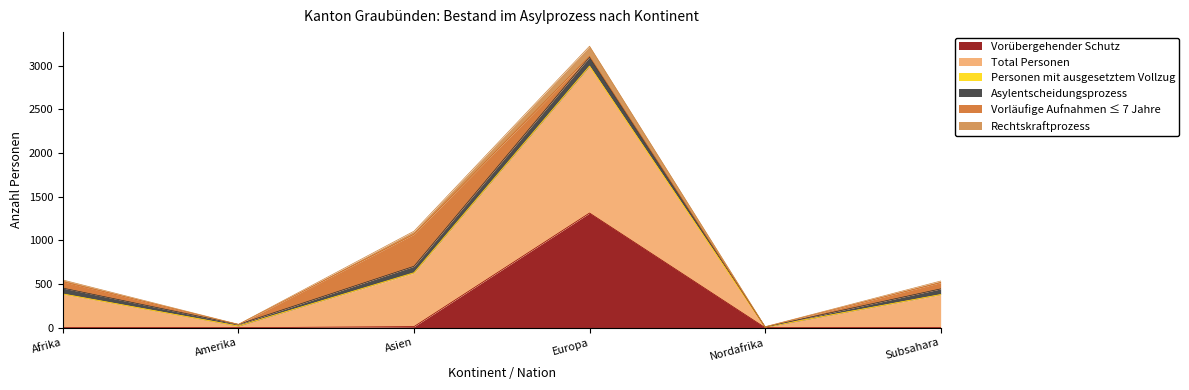

How many data points in Rechtskraftprozess are less than 546?

3